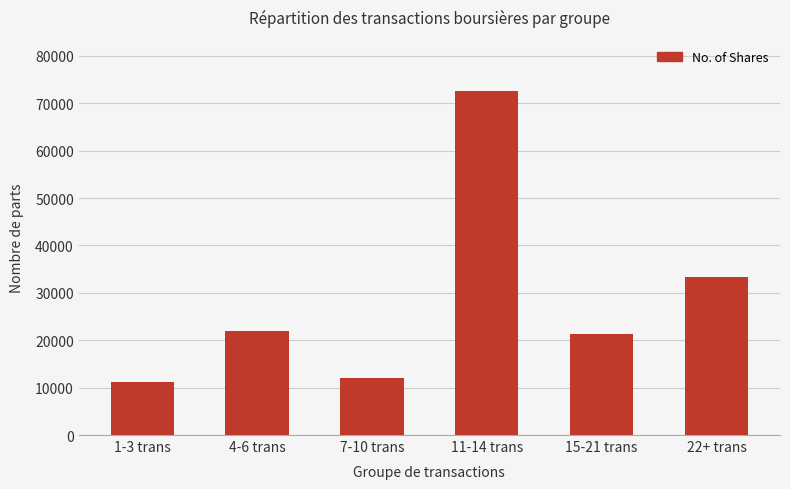

Which label corresponds to the smallest value in the chart?

1-3 trans